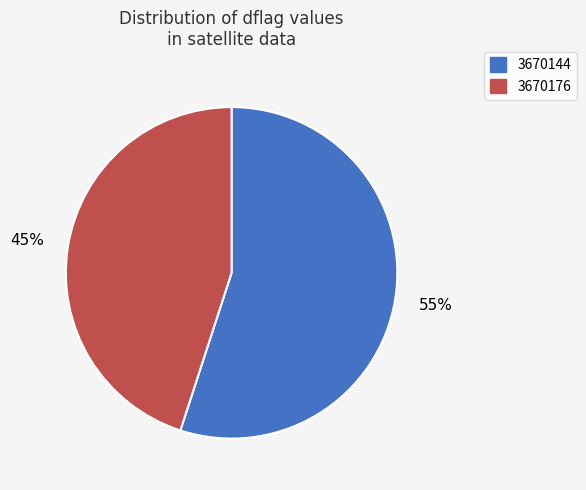

Is there any slice that represents more than half of the pie?

Yes